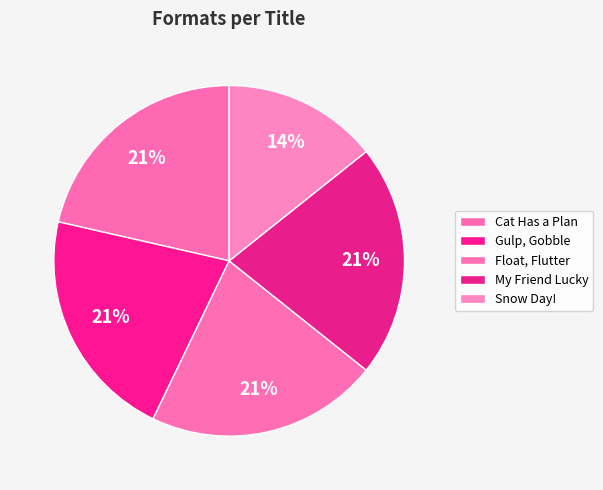

Which category has the biggest portion of the pie?

Cat Has a Plan